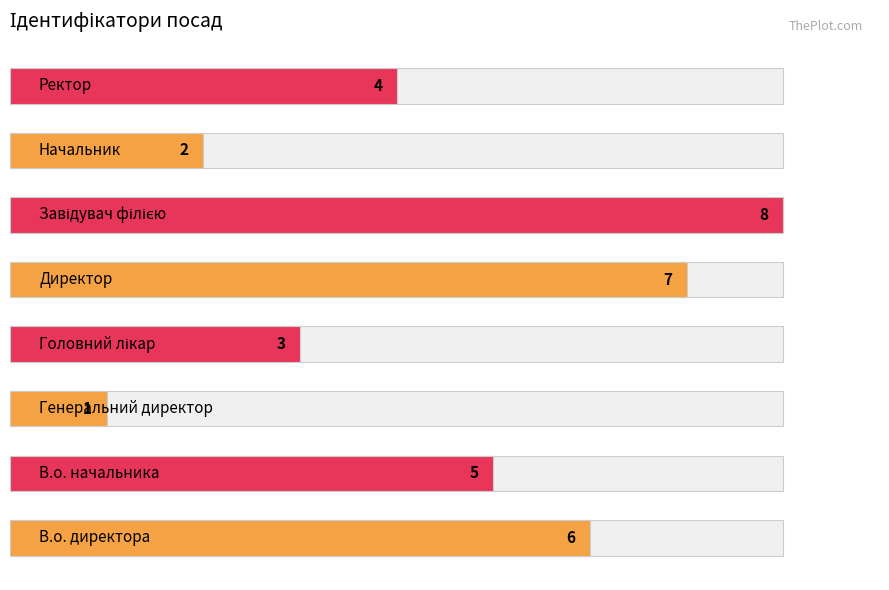

Rank the categories by value from lowest to highest.

2, 6, 3, 7, 1, 0, 4, 5